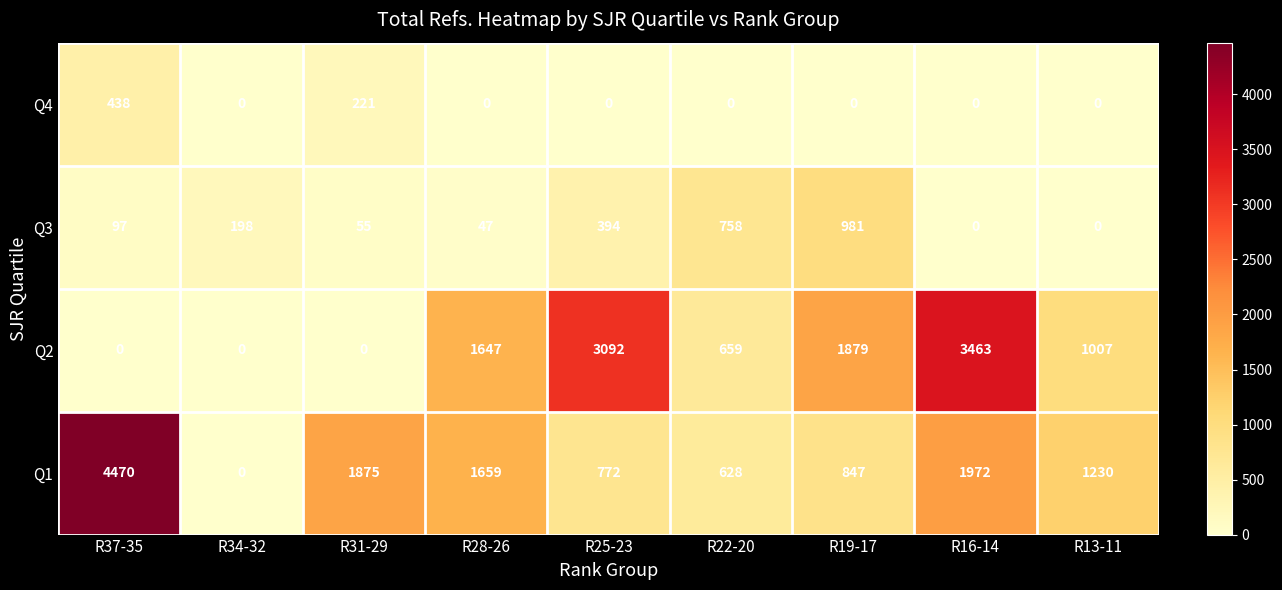

True or false: Q1 has a value of 847 at R19-17.

True